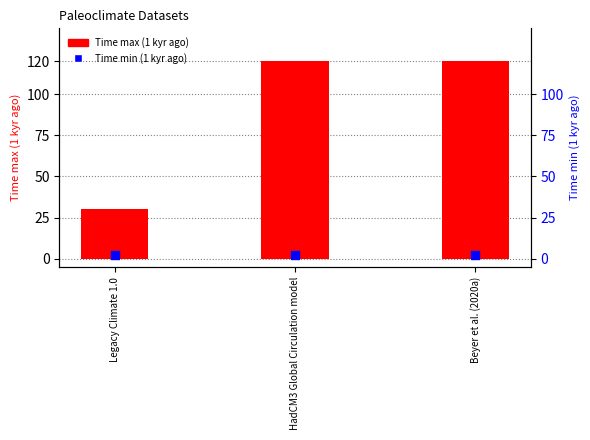

At how many categories does at least one series exceed 55?

2